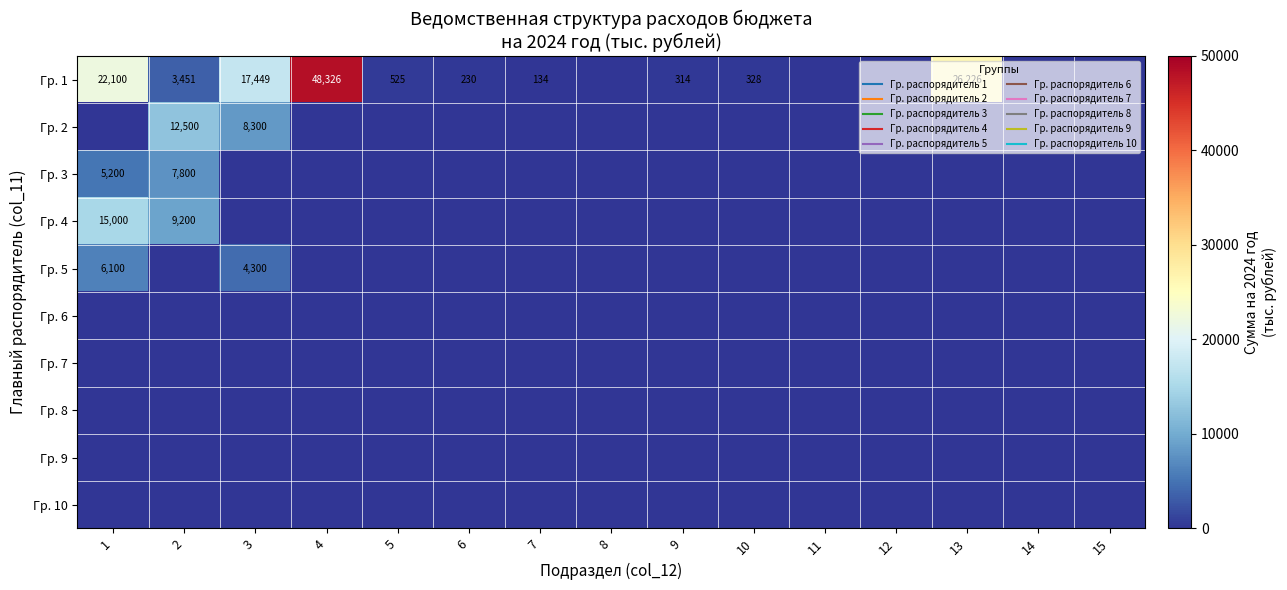

Which series has the widest spread of values?

Гр. 1